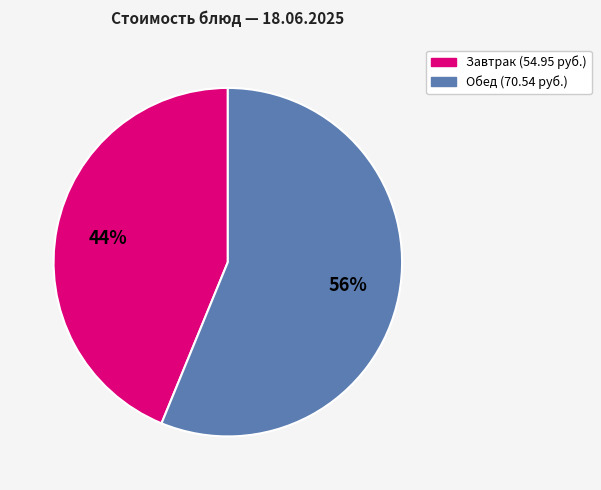

To the nearest percent, what is the difference between the largest and smallest slice percentages?

12%